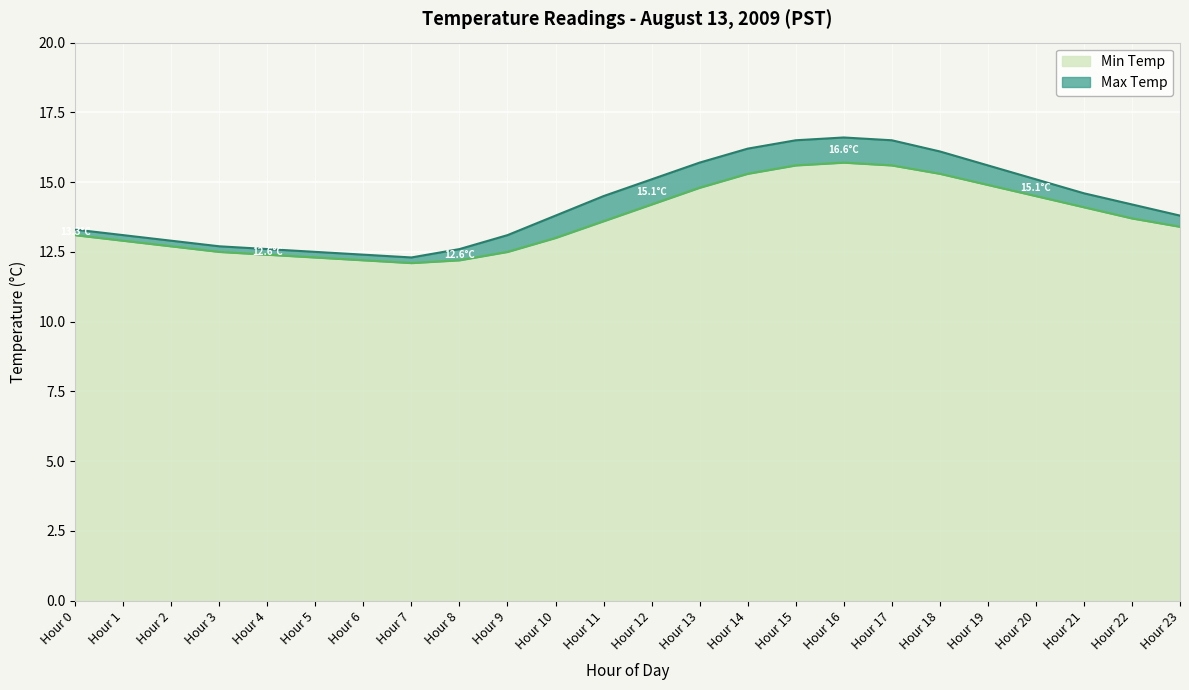

What is the value of the Min Temp point at the 9th from the left?

12.2